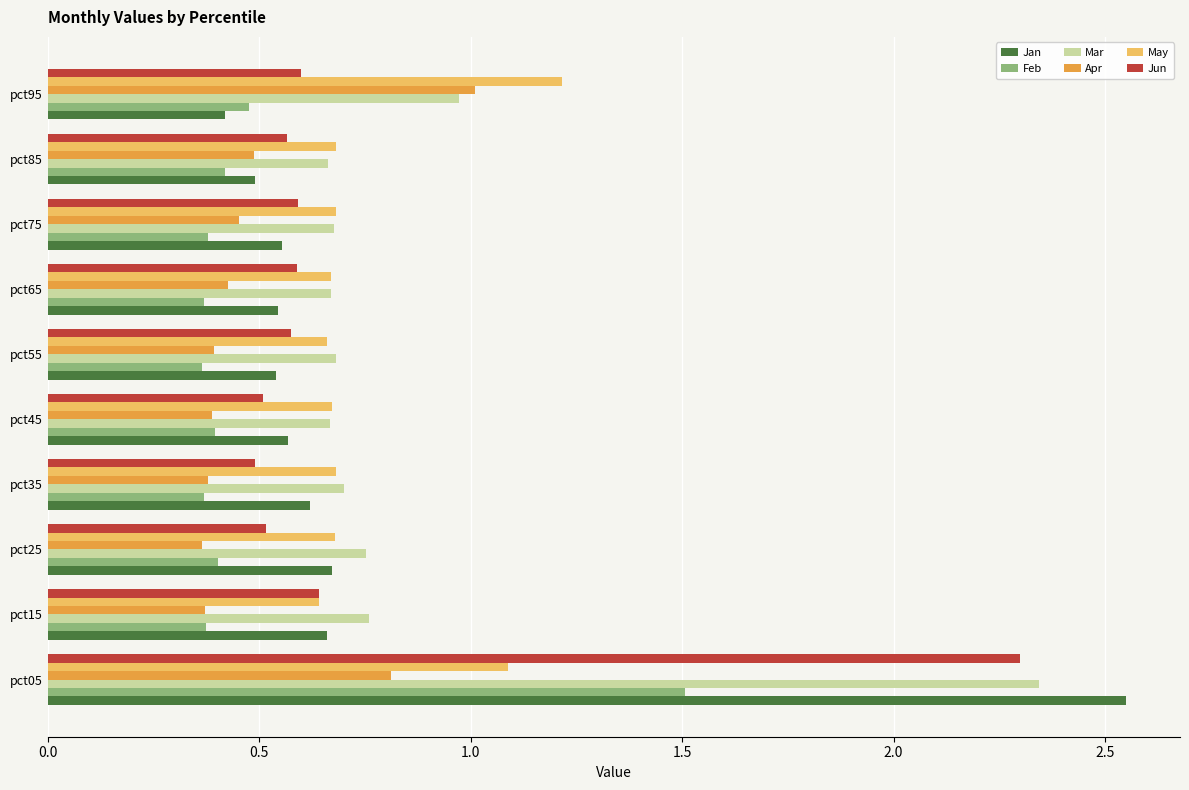

Which category has the highest value across all series?

pct05